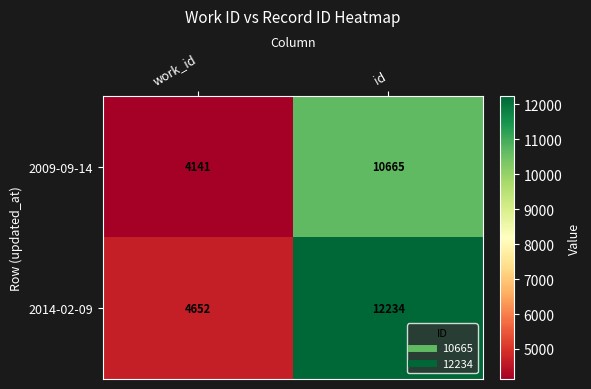

Which series has the largest total across all categories?

2014-02-09